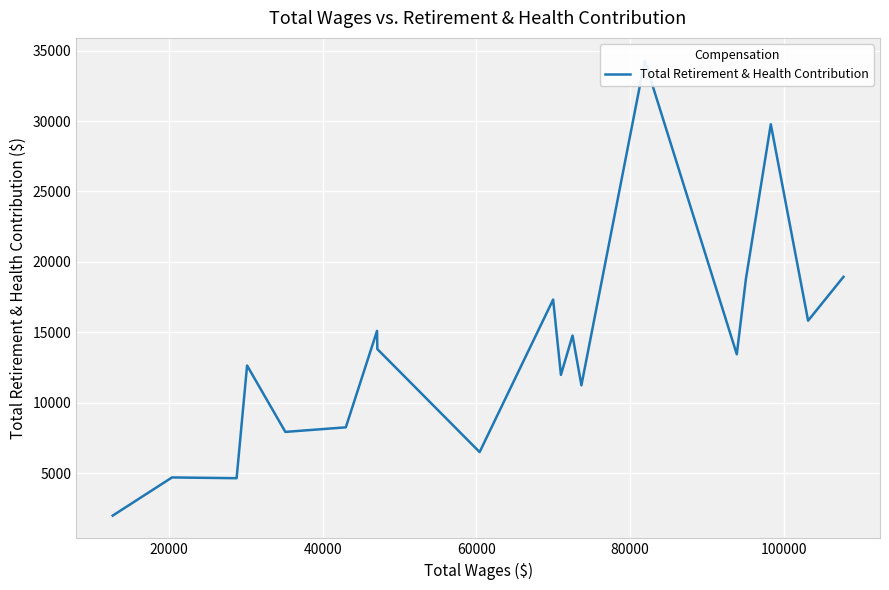

Is it true that the value at 100000 is 54442?

False